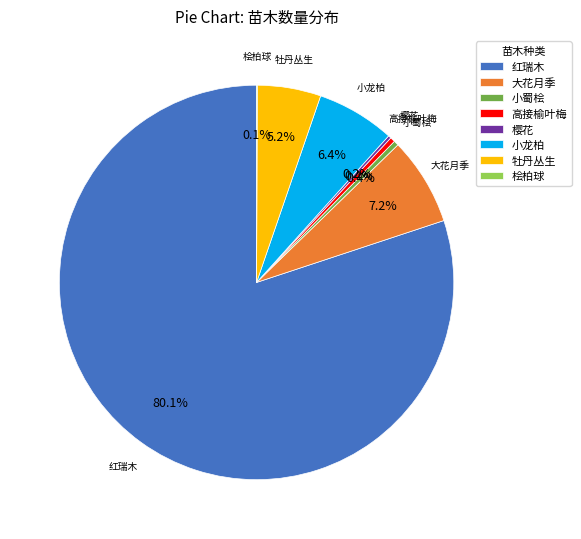

Which has a higher value, 牡丹丛生 or 红瑞木?

红瑞木